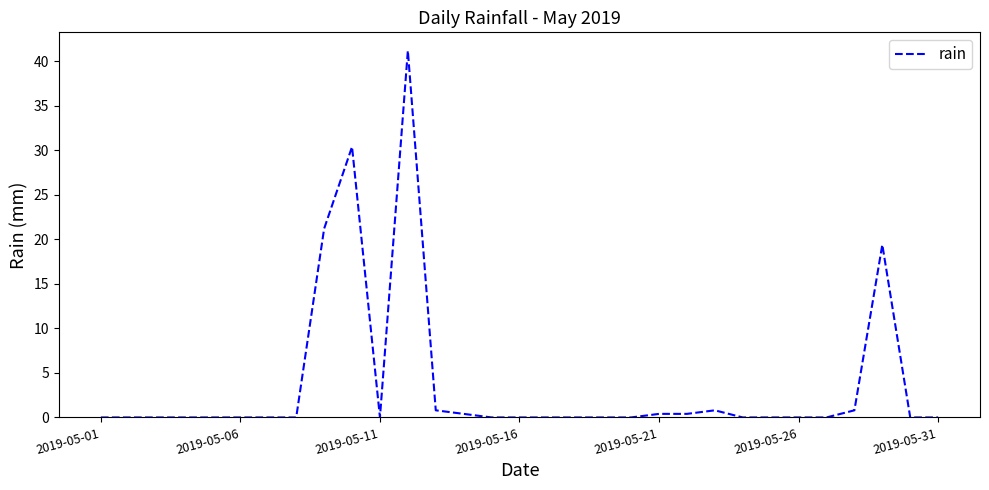

What is the greatest value displayed?

41.2